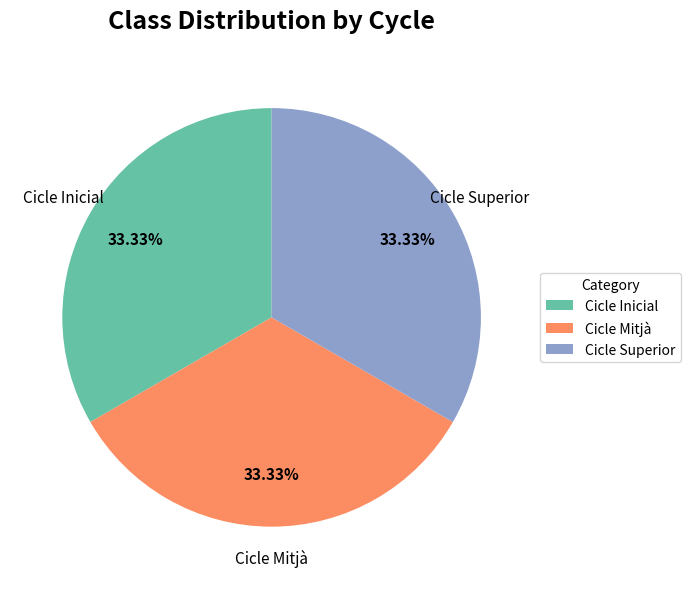

Combined, do Cicle Superior and Cicle Inicial account for over 50%?

Yes